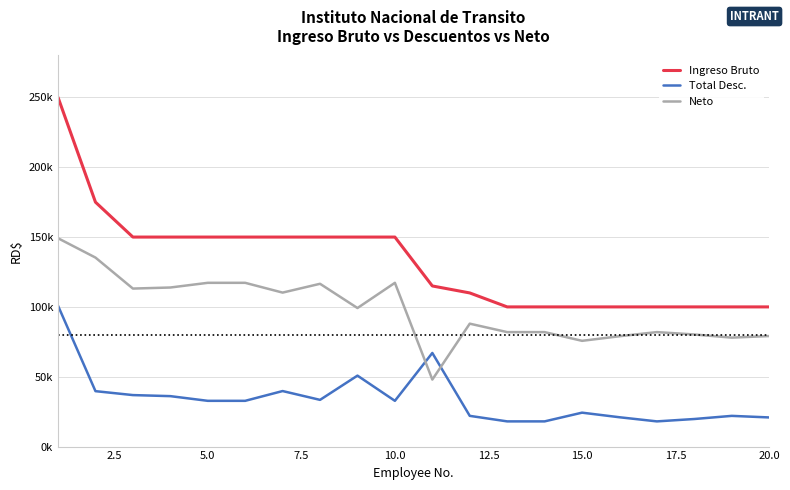

True or false: Ingreso Bruto and Total Desc. cross at least once.

False